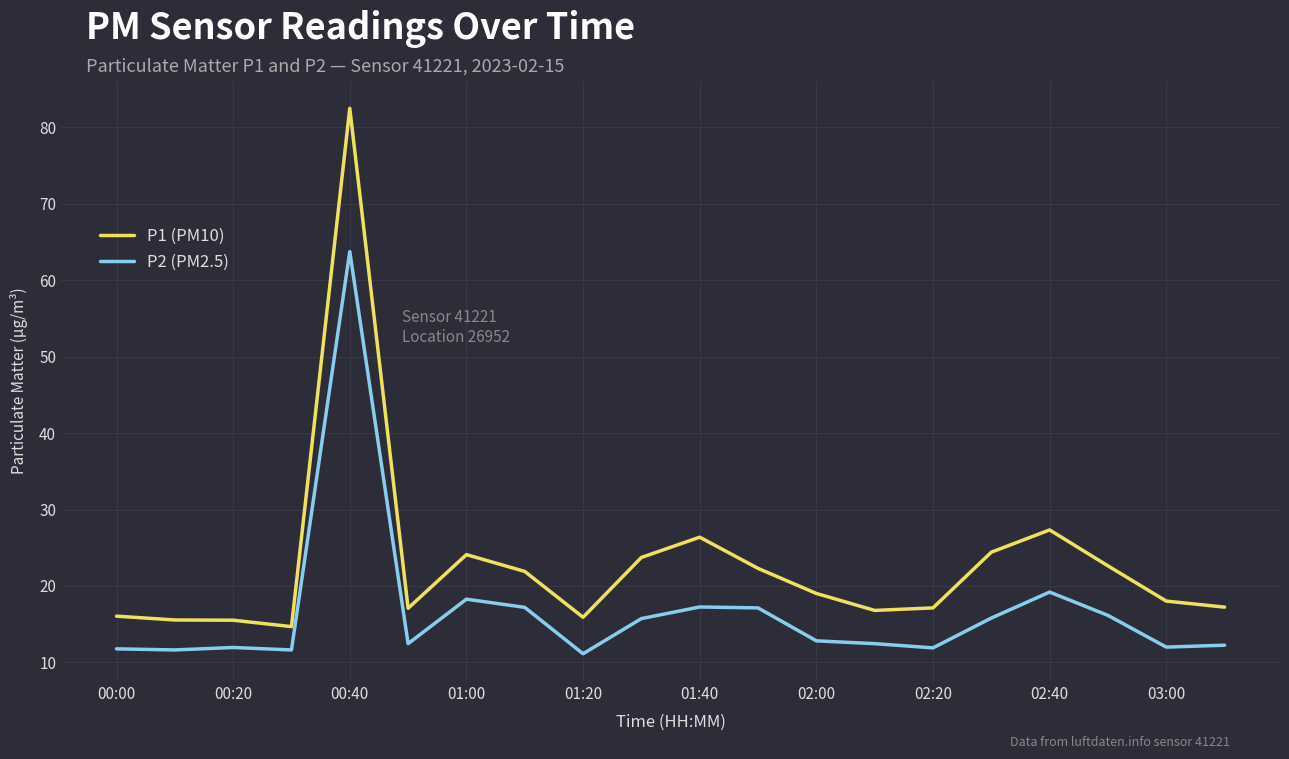

Which series has the largest total across all categories?

P1 (PM10)